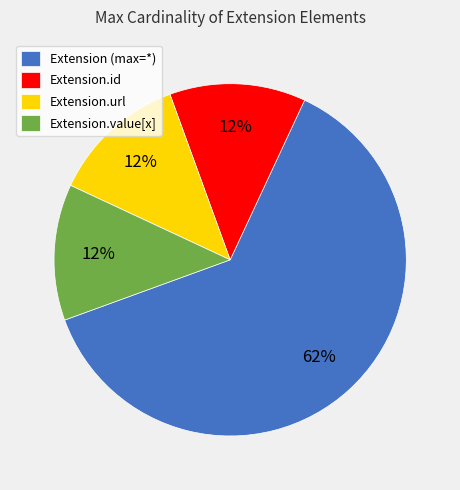

Does any single category account for the majority?

Yes